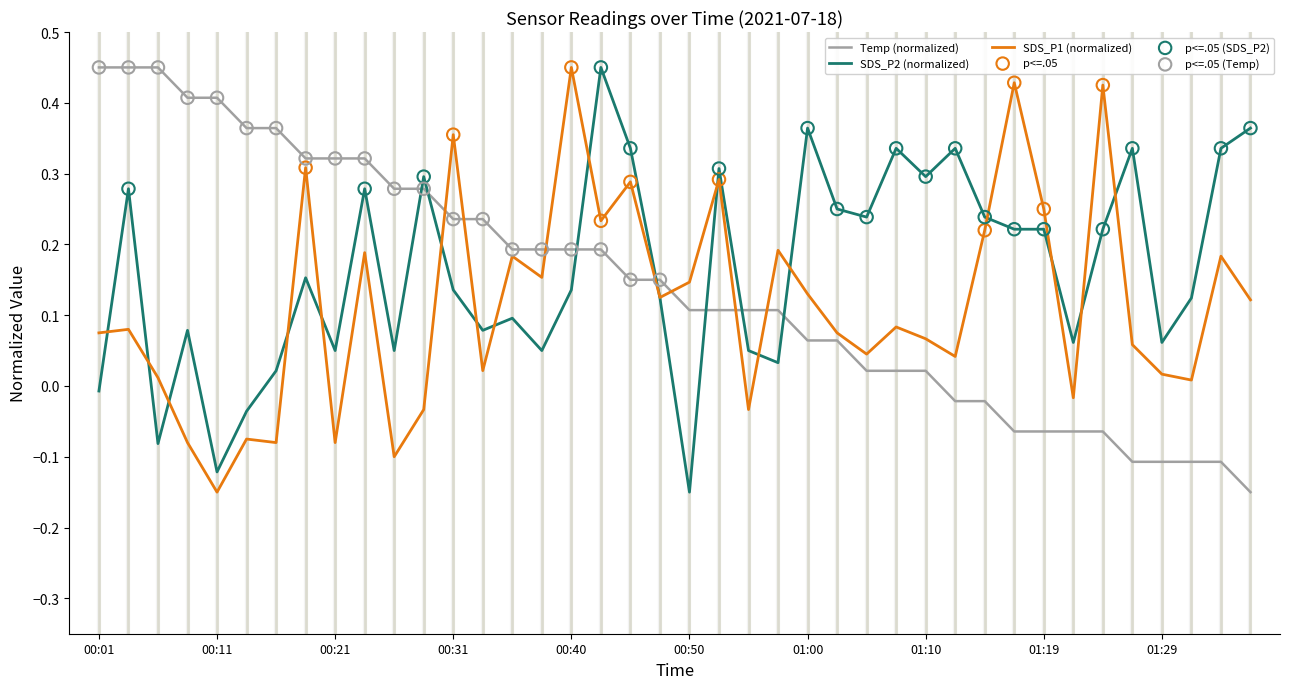

True or false: Temp (normalized) and SDS_P2 (normalized) intersect in this chart.

True